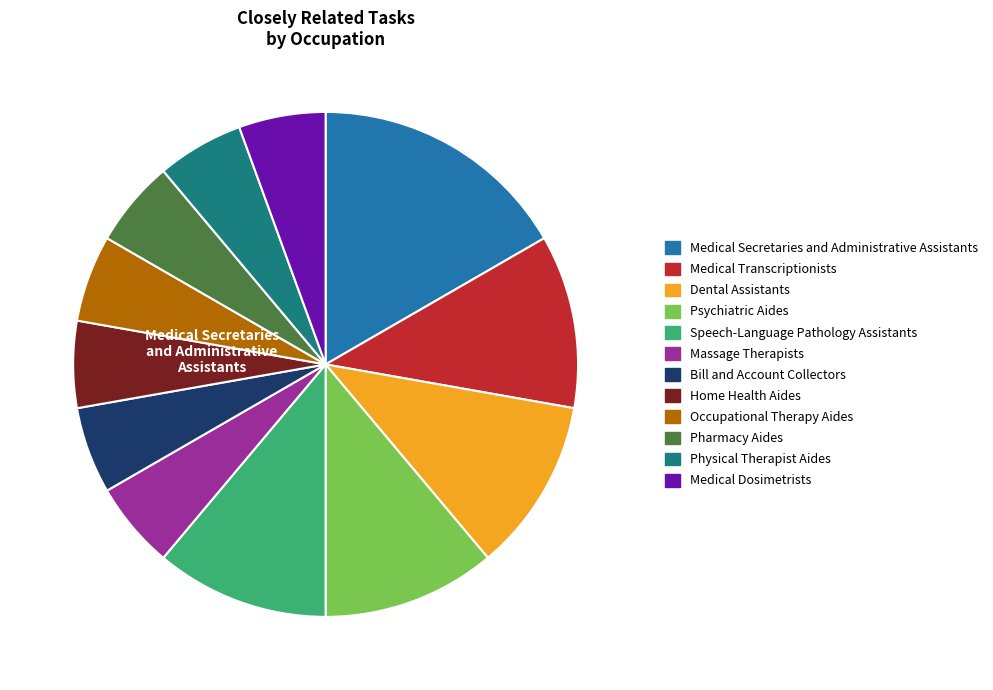

To the nearest percent, what is the difference between the Medical Secretaries and Administrative Assistants and Occupational Therapy Aides slice percentages?

11%